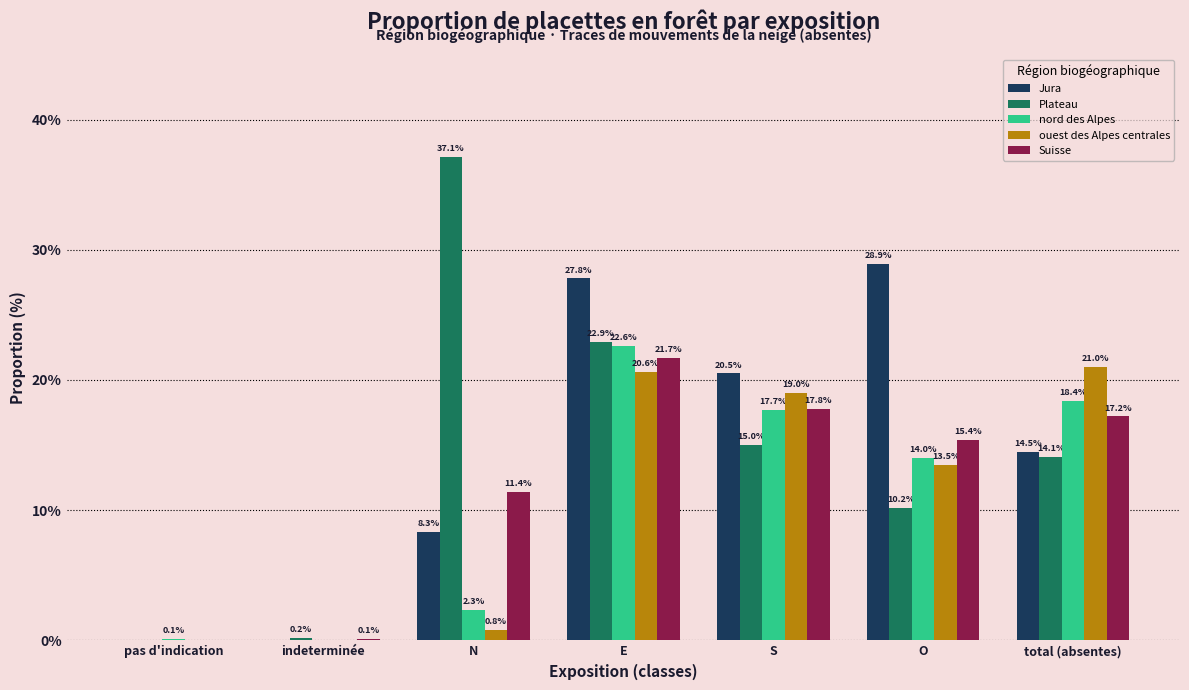

Reading left to right, extract all data points from this chart.

Jura: pas d'indication=0.0	indeterminée=0.0	N=8.3	E=27.8	S=20.5	O=28.9	total (absentes)=14.5
Plateau: pas d'indication=0.0	indeterminée=0.2	N=37.1	E=22.9	S=15.0	O=10.2	total (absentes)=14.1
nord des Alpes: pas d'indication=0.1	indeterminée=0.0	N=2.3	E=22.6	S=17.7	O=14.0	total (absentes)=18.4
ouest des Alpes centrales: pas d'indication=0.0	indeterminée=0.0	N=0.8	E=20.6	S=19.0	O=13.5	total (absentes)=21.0
Suisse: pas d'indication=0.0	indeterminée=0.1	N=11.4	E=21.7	S=17.8	O=15.4	total (absentes)=17.2